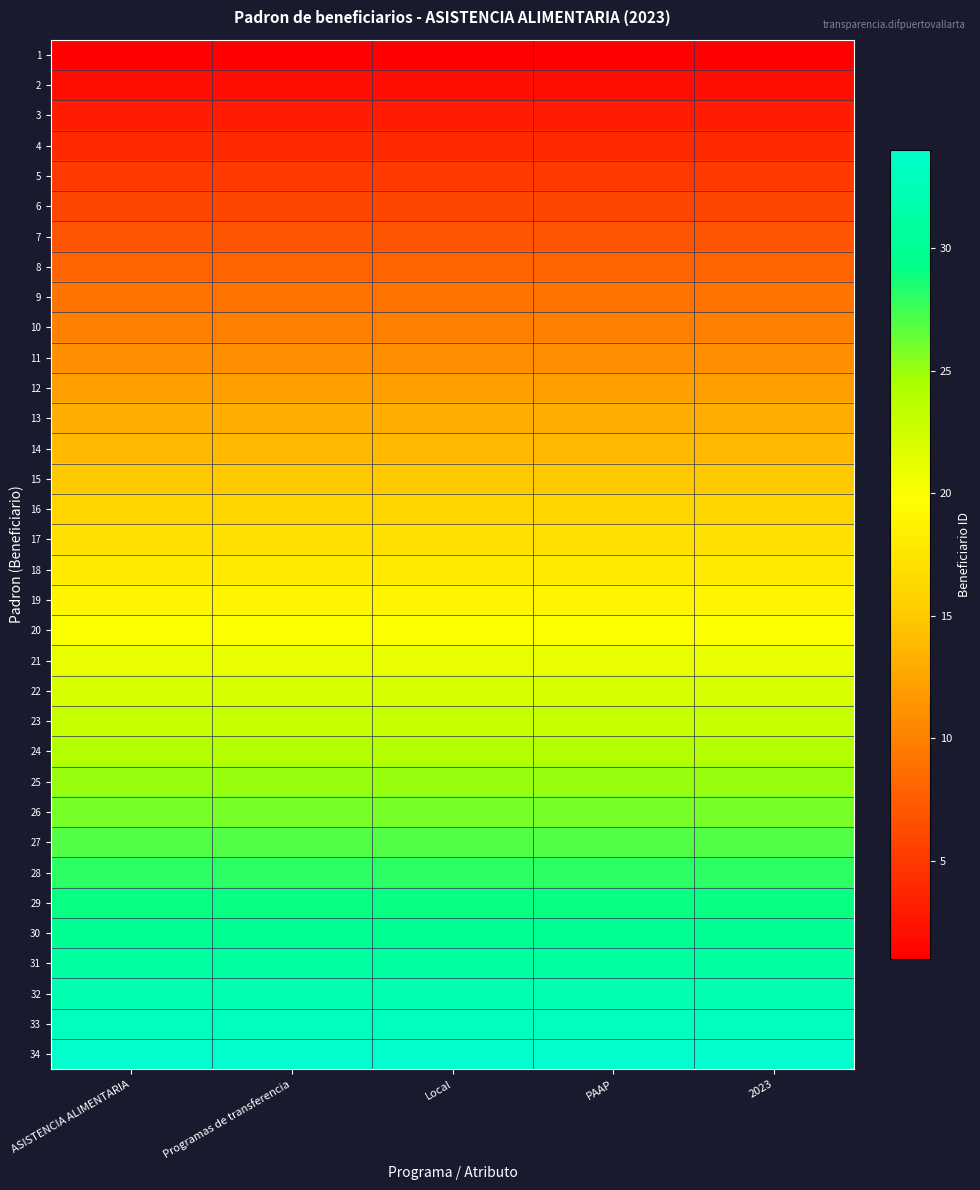

How many distinct data groups are displayed?

34